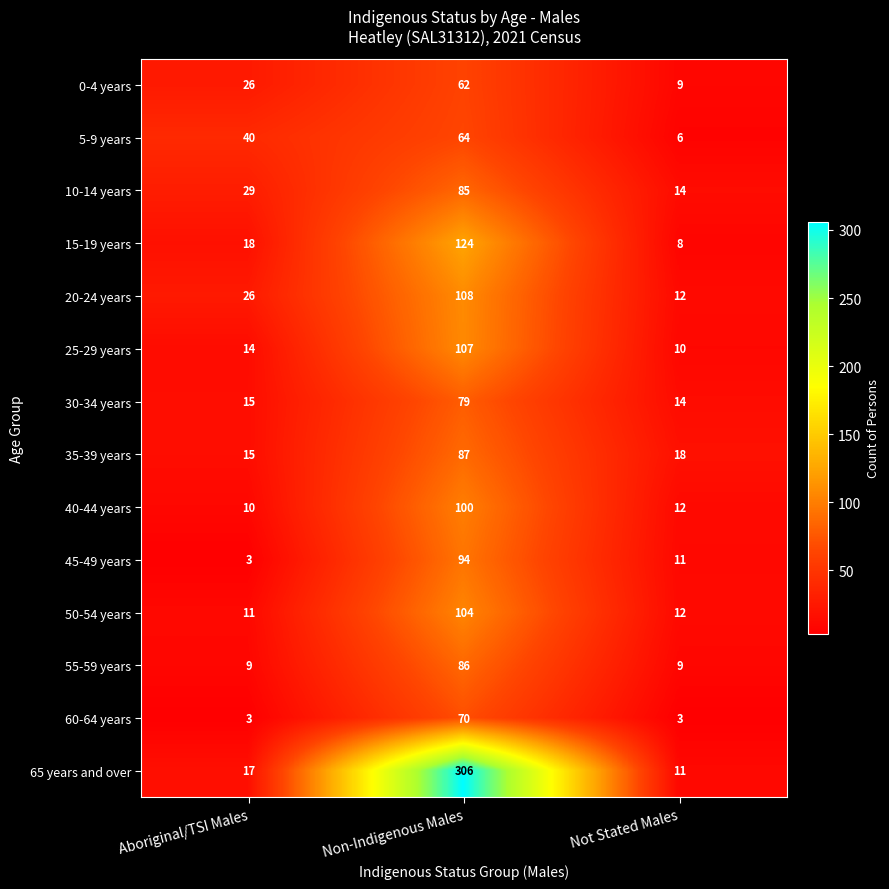

Is it true that 20-24 years equals 3 at Not Stated Males?

False